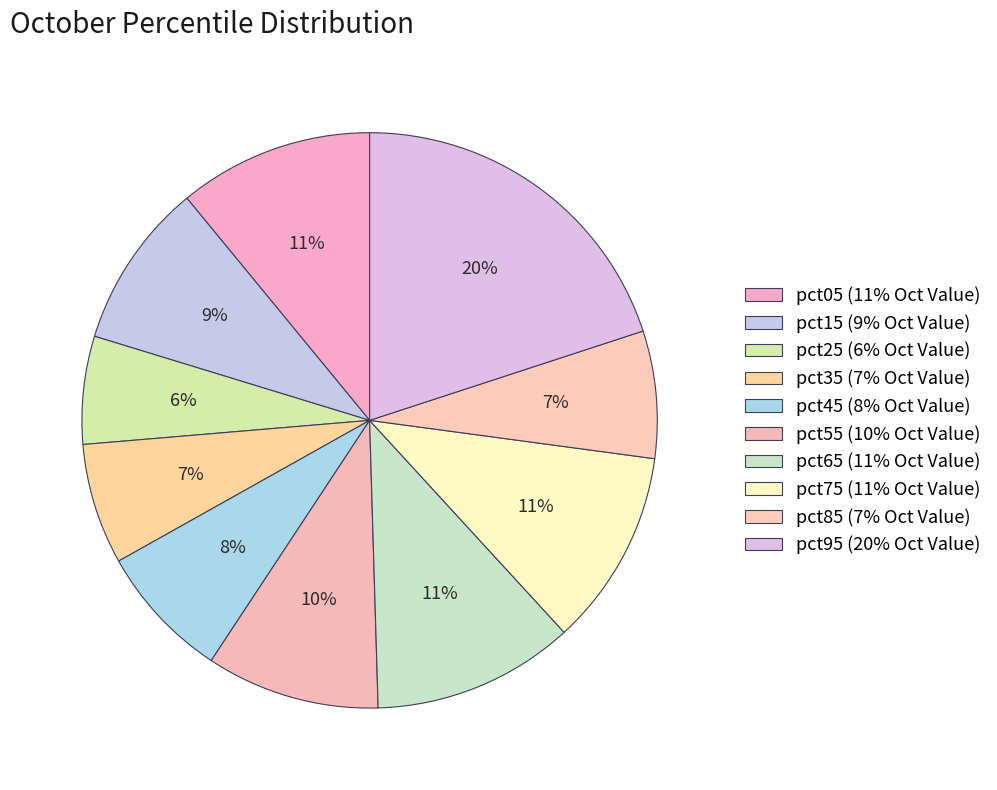

How many slices are in this pie chart?

10